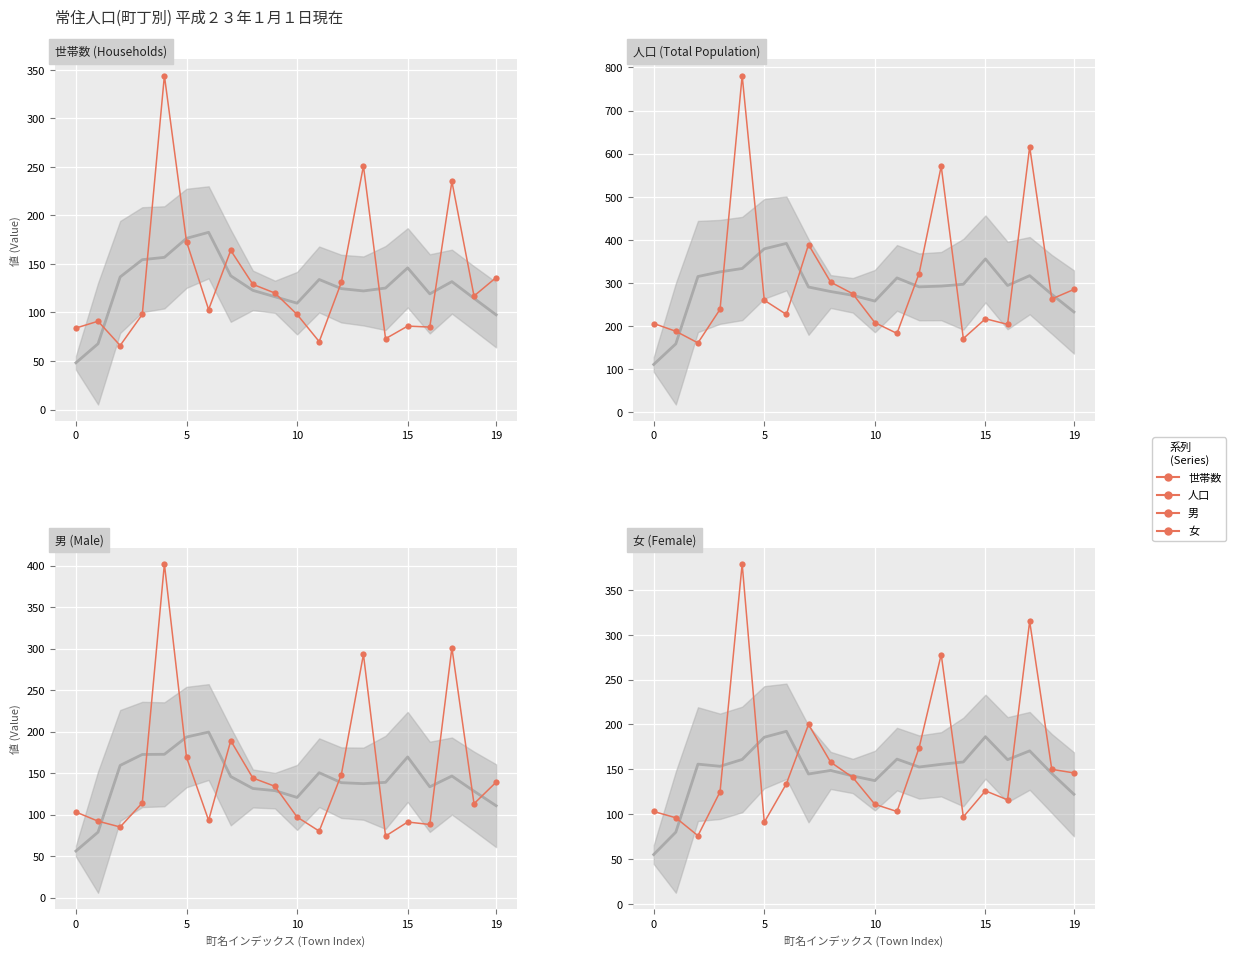

How many series are shown in this chart?

4